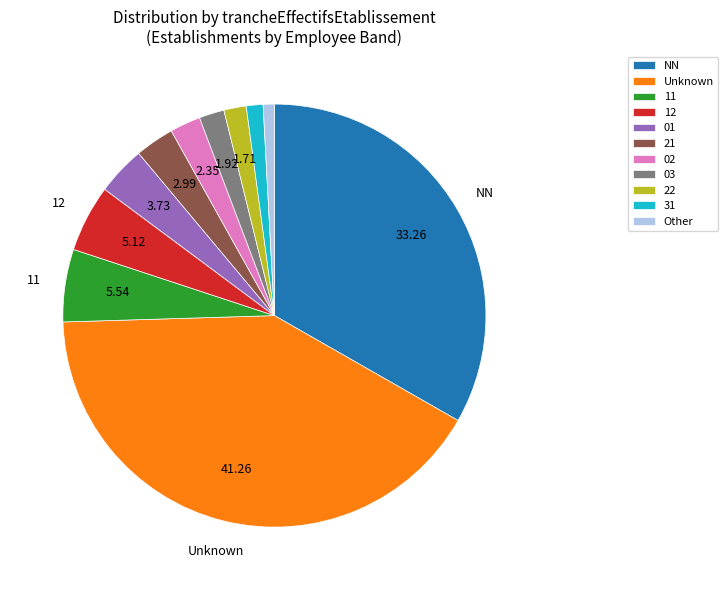

Is it true that 21 is 3% of the pie?

True